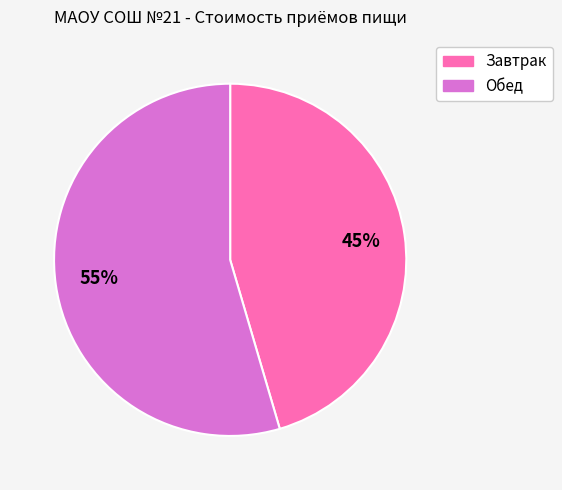

Rank the categories by value from highest to lowest.

Обед, Завтрак